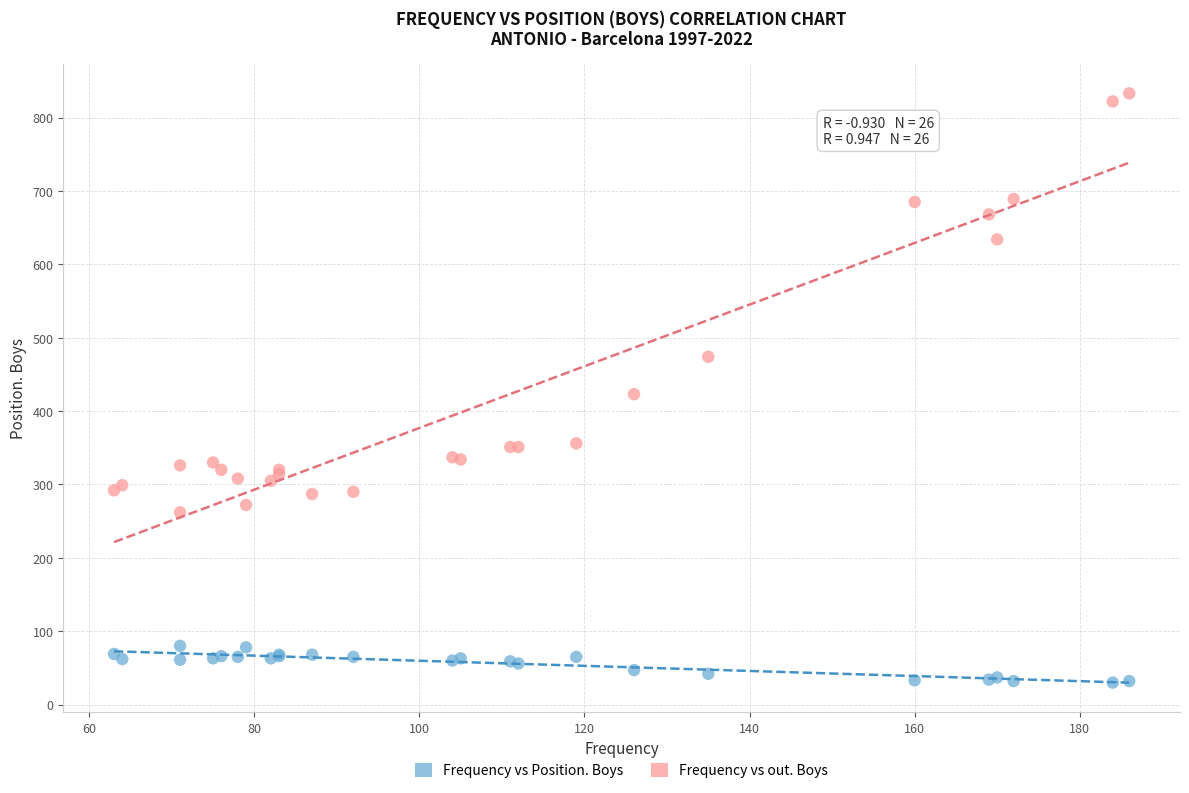

In the Frequency vs out. Boys series, what Y value is closest to 547?

474